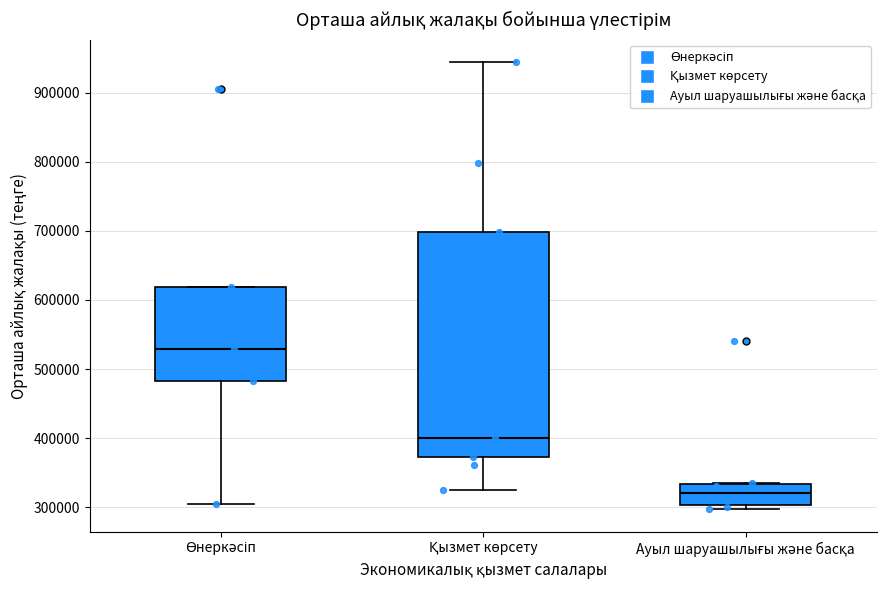

Which box has the highest median line?

Өнеркәсіп